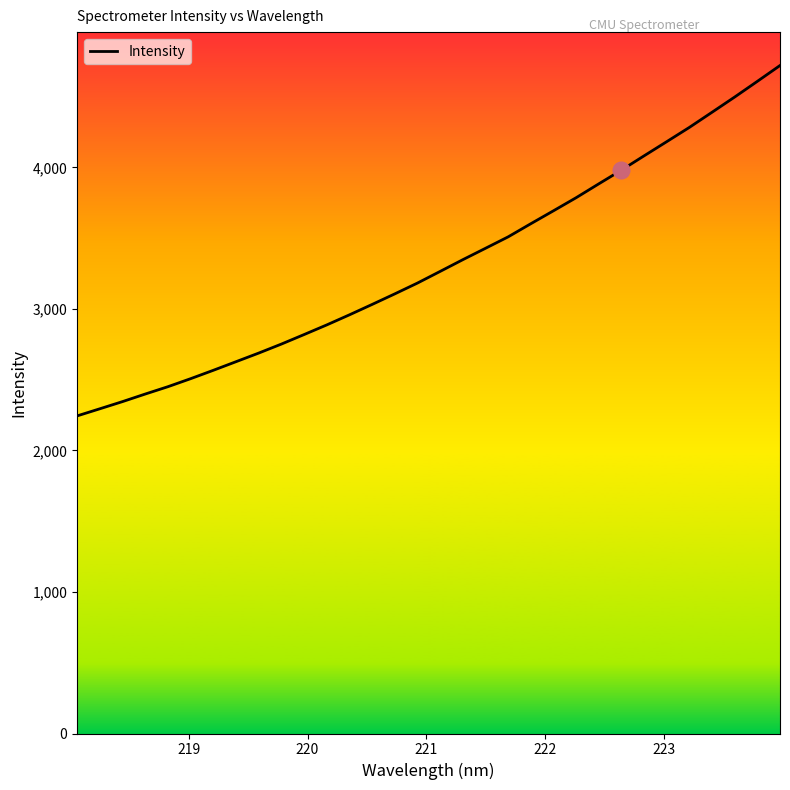

How many series are shown in this chart?

1